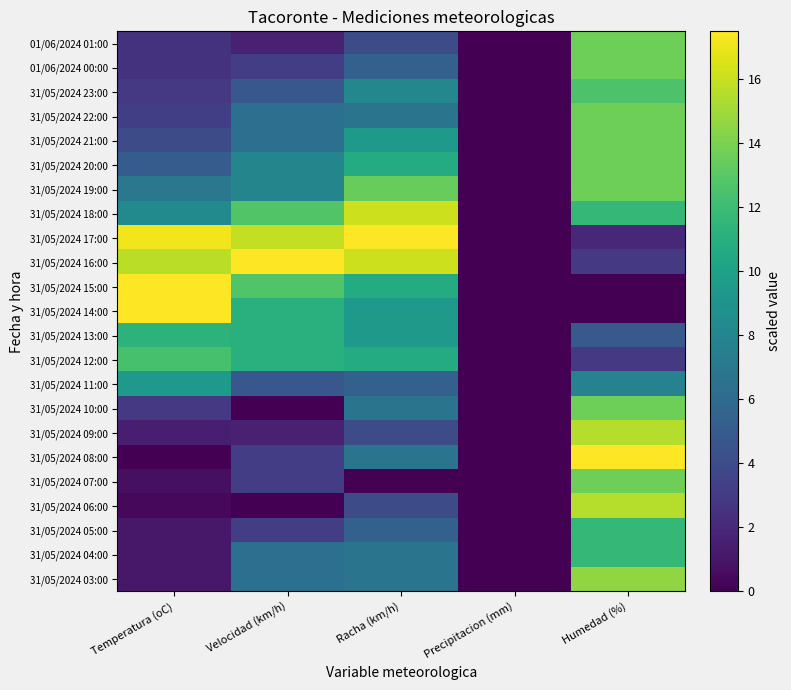

Count the number of data series in this chart.

23